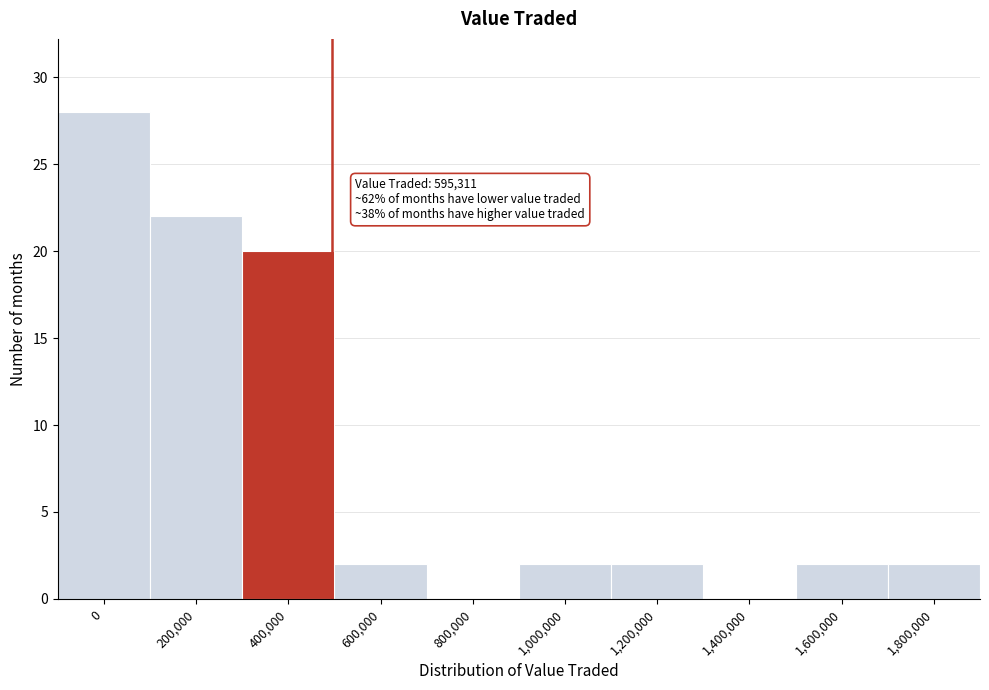

Reading right to left, what are all the values shown in this chart?

1,800,000=2	1,600,000=2	1,400,000=0	1,200,000=2	1,000,000=2	800,000=0	600,000=2	400,000=20	200,000=22	0=28